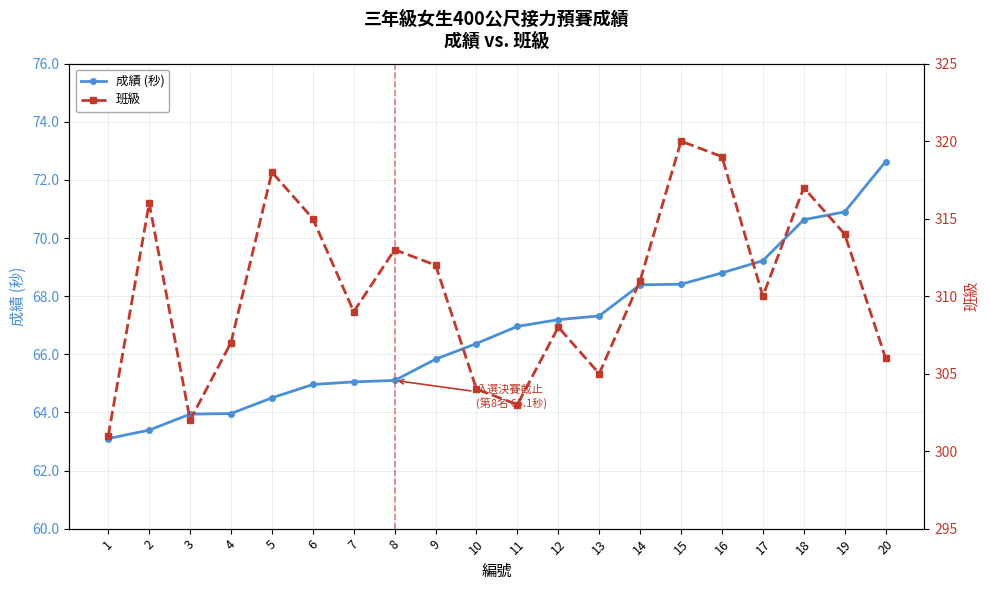

How many data points in 成績 (秒) are above 66?

11